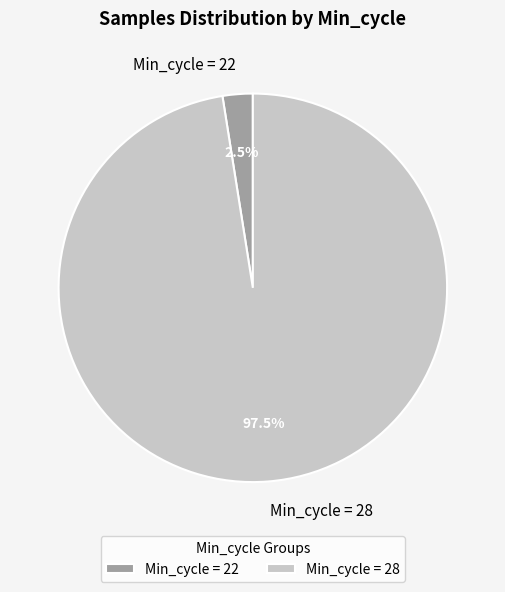

What is the largest slice in the pie chart?

Min_cycle = 28